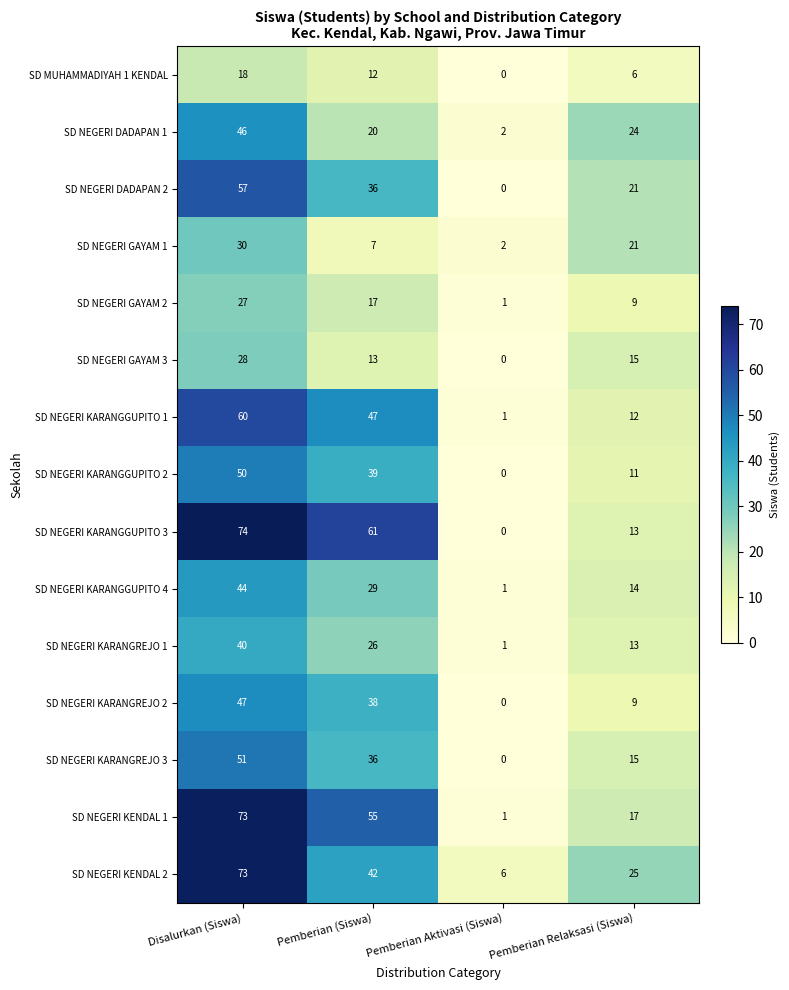

At how many categories does at least one series exceed 63?

1